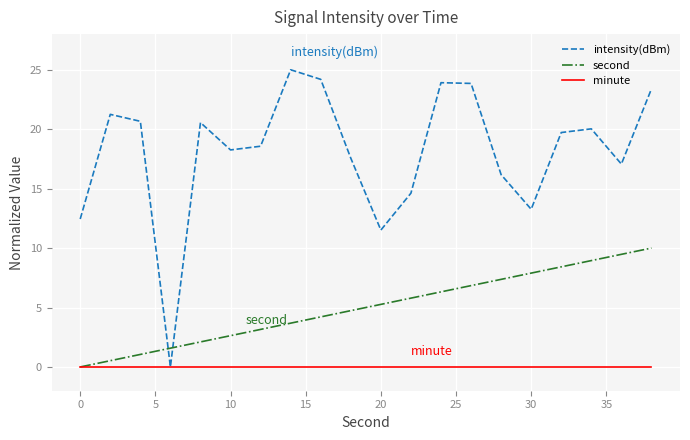

Rank the series by their maximum value, from lowest to highest.

minute, second, intensity(dBm)